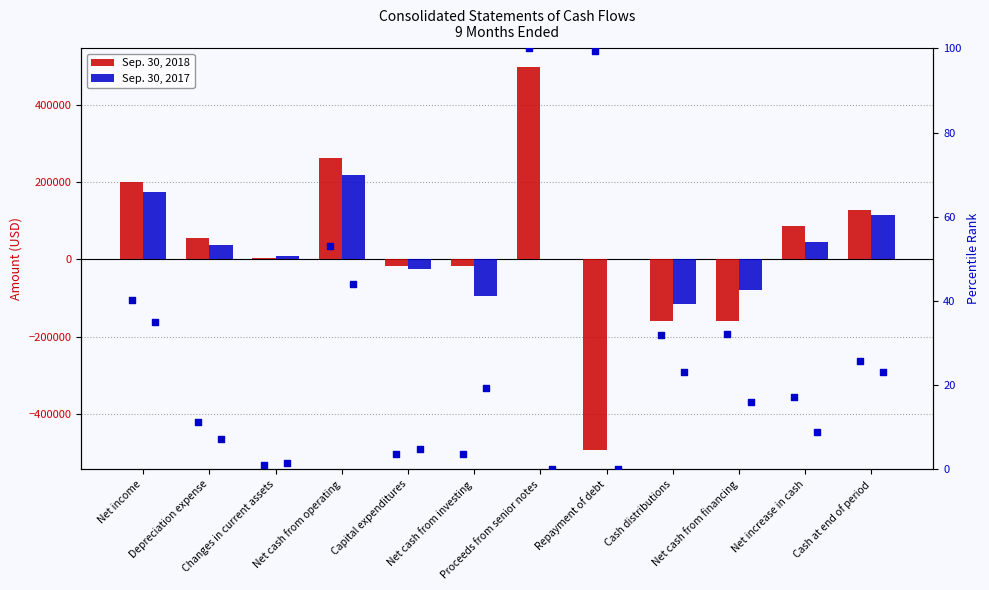

Which series contains the highest Y value?

Sep. 30, 2018